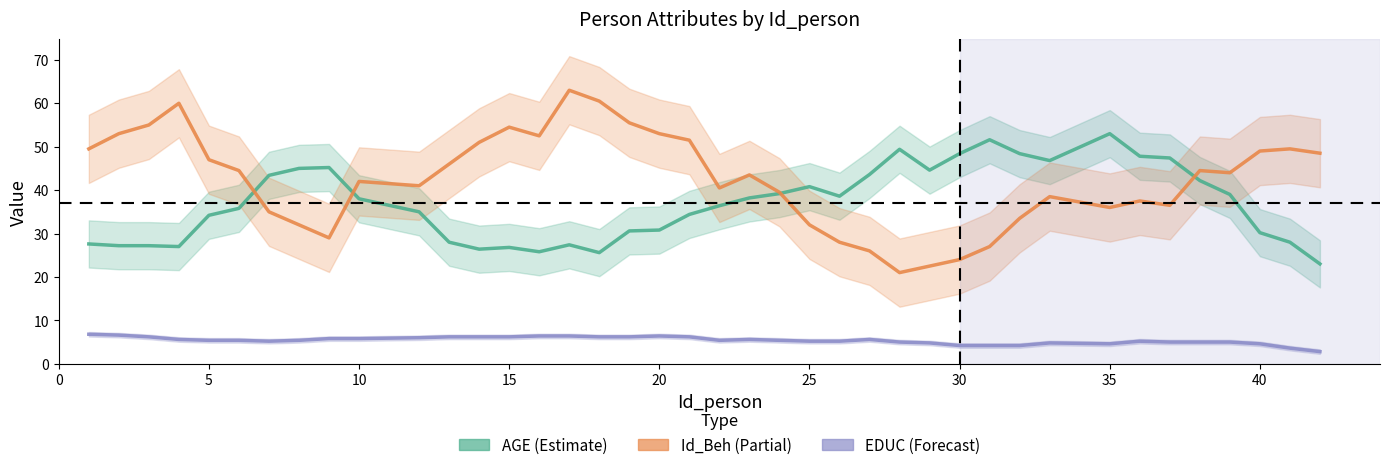

True or false: Id_Beh and EDUC cross at least once.

False